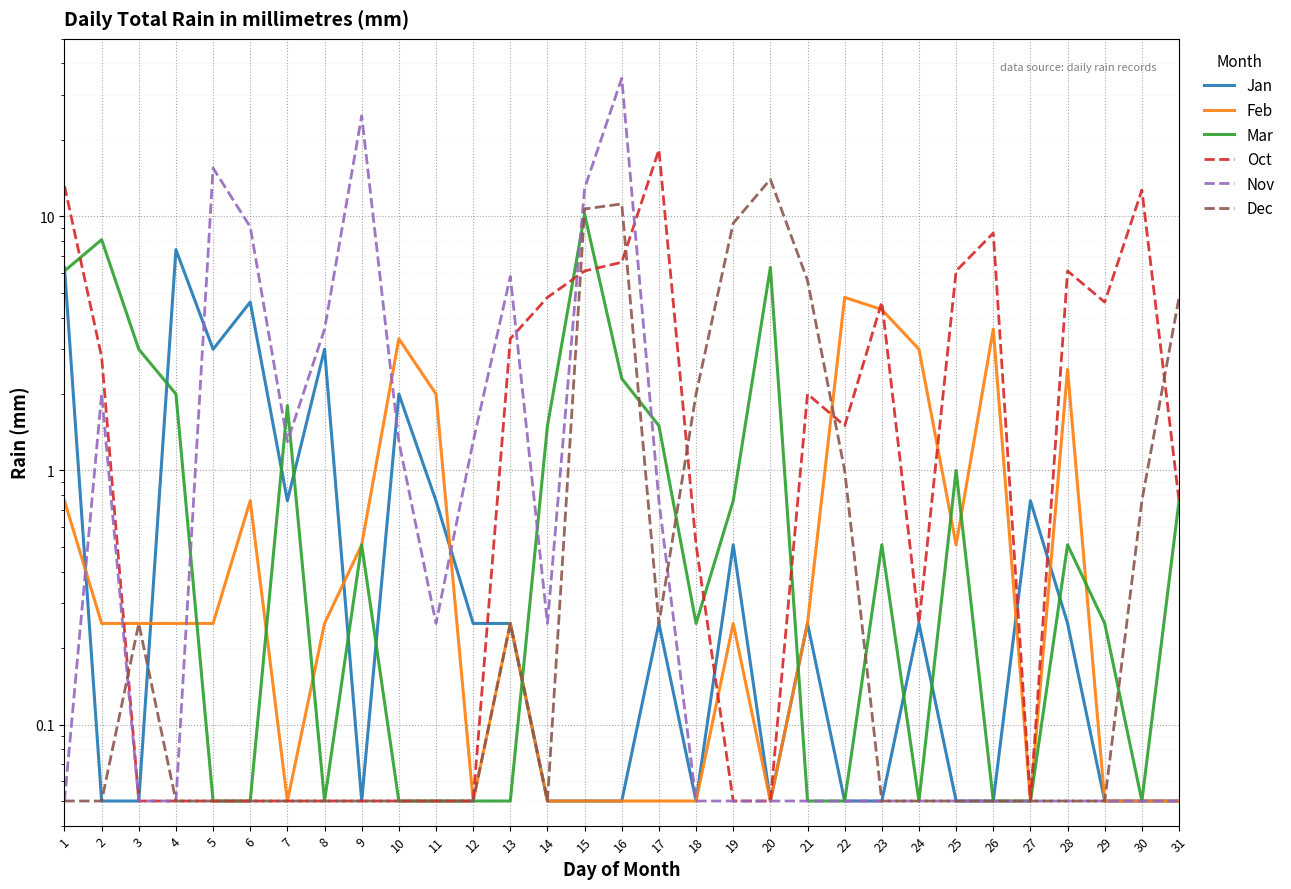

The value of Oct at 1 is 8.2. True or false?

False